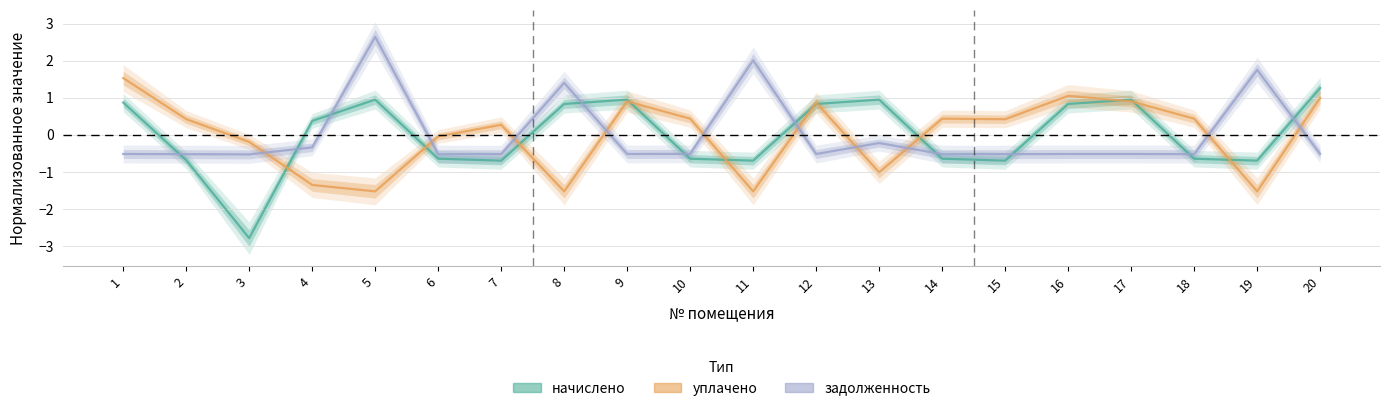

What is the maximum value shown in the chart?

2.6